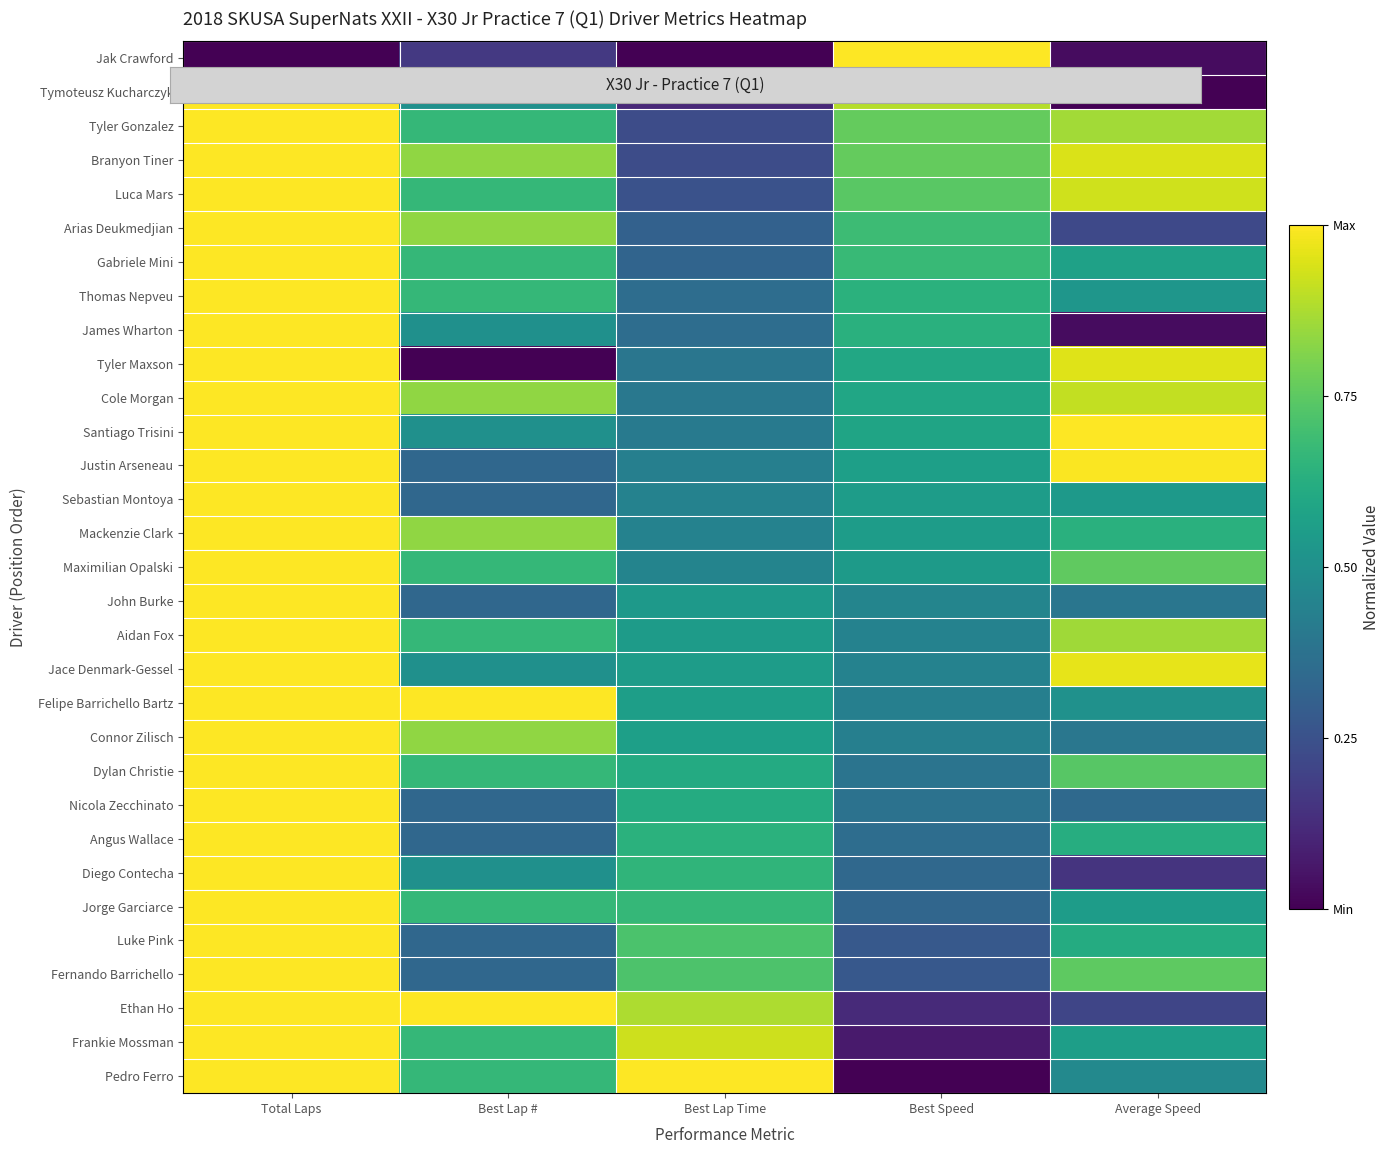

What is the total value across all series at Average Speed?

18.0